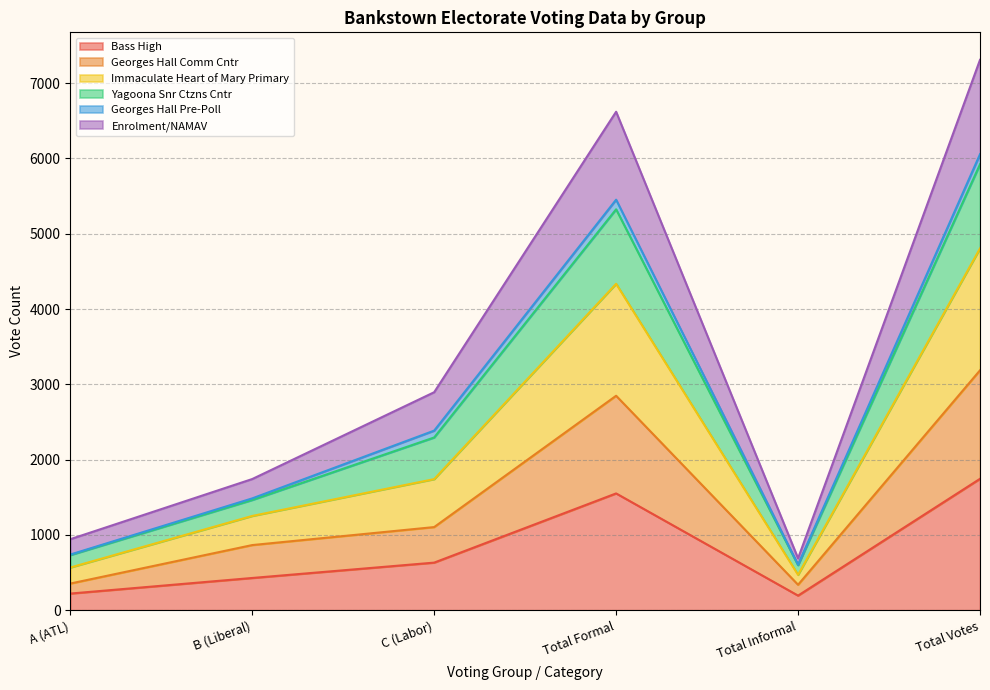

At which label does Bass High first exceed 632?

Total Formal